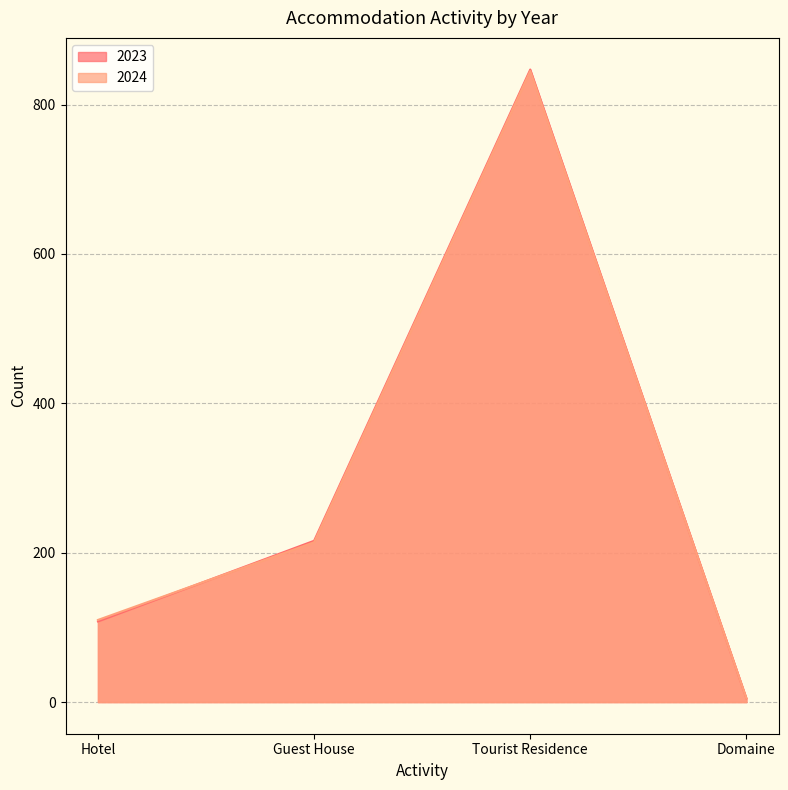

Rank the categories by 2023 value from highest to lowest.

Tourist Residence, Guest House, Hotel, Domaine